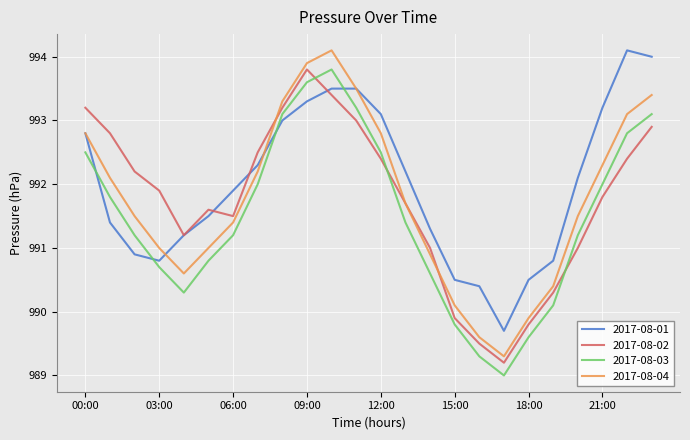

What is the average value of the 2017-08-03 series?

991.5